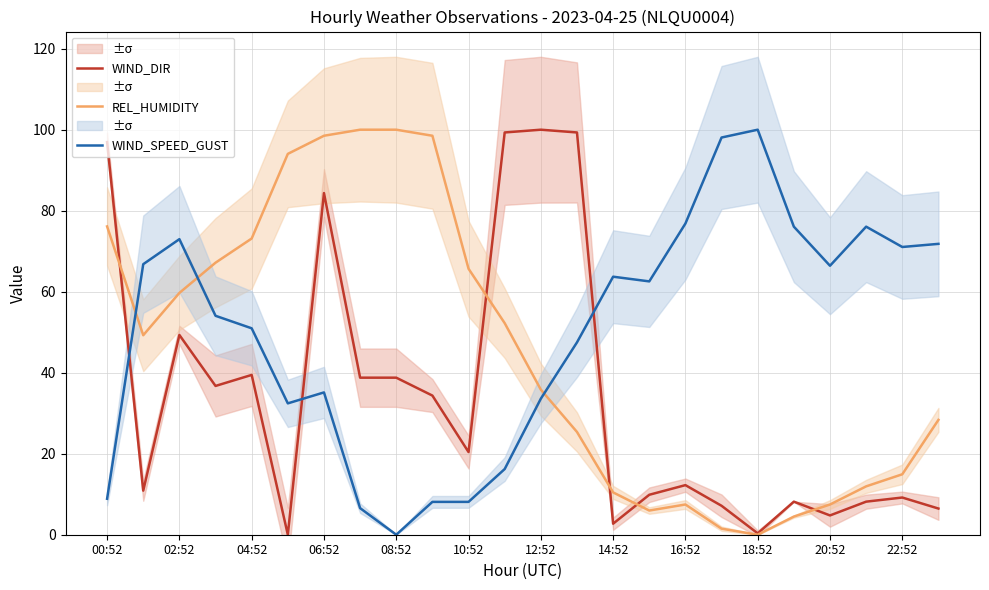

Reading left to right, transcribe all the data shown in this chart.

WIND_DIR: 96.9	10.9	49.3	36.7	39.5	0.0	84.4	38.8	38.8	34.4	20.4	99.3	100.0	99.3	2.7	9.9	12.2	7.1	0.3	8.2	4.8	8.2	9.2	6.5
REL_HUMIDITY: 76.1	49.3	59.7	67.2	73.1	94.0	98.5	100.0	100.0	98.5	65.7	52.2	35.8	25.4	10.4	6.0	7.5	1.5	0.0	4.5	7.5	11.9	14.9	28.4
WIND_SPEED_GUST: 8.9	66.8	73.0	54.1	51.0	32.4	35.1	6.6	0.0	8.1	8.1	16.2	33.6	47.5	63.7	62.5	76.8	98.1	100.0	76.1	66.4	76.1	71.0	71.8